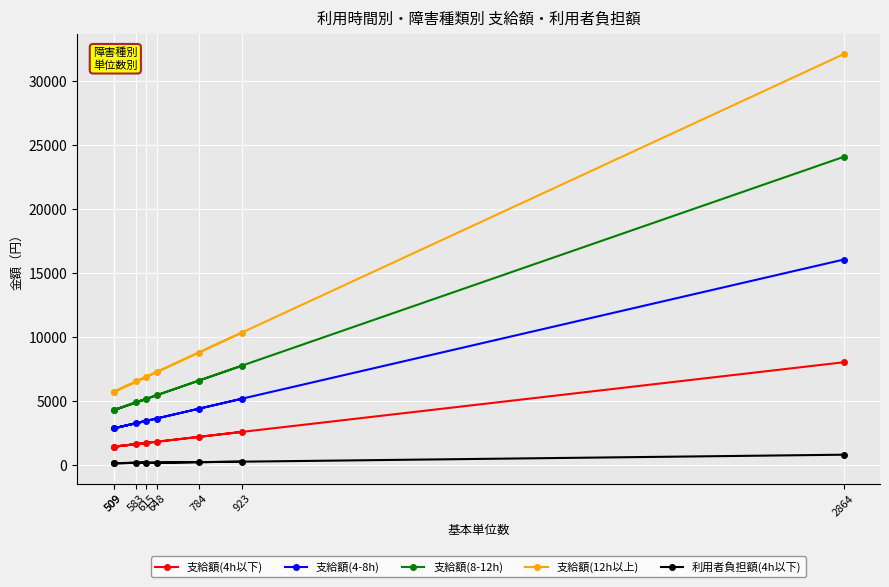

True or false: 支給額(8-12h) has a value of 24057.6 at 2864.

True